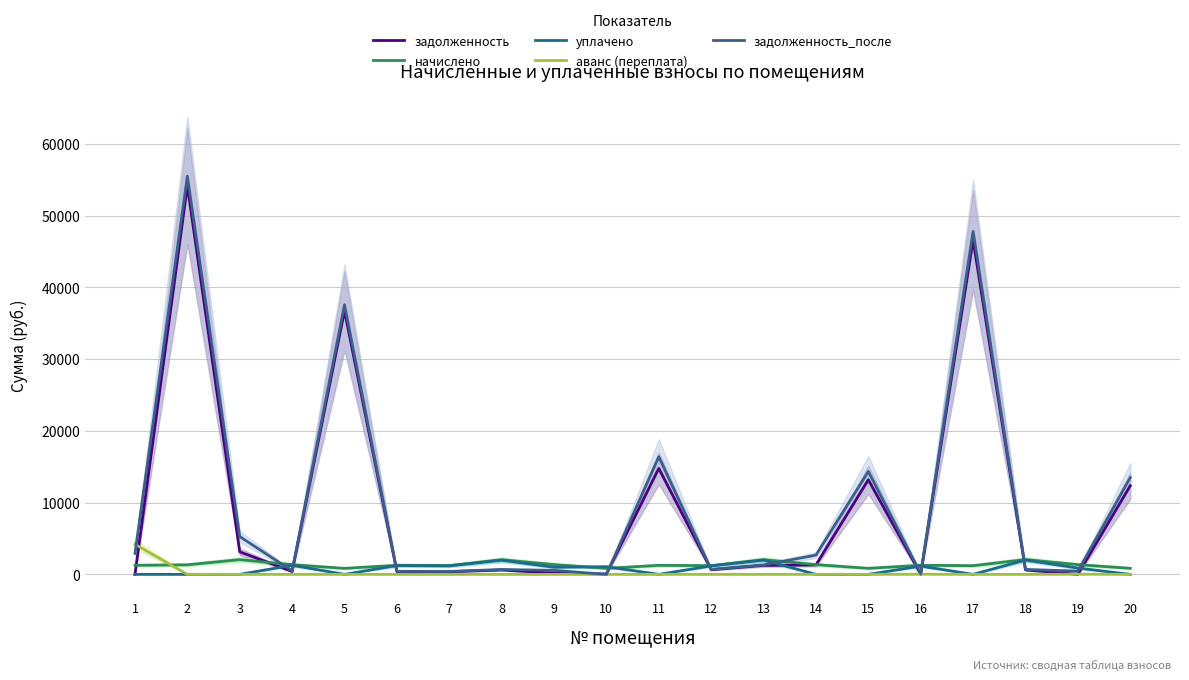

The задолженность series shows 4134.5 at 11. True or false?

False